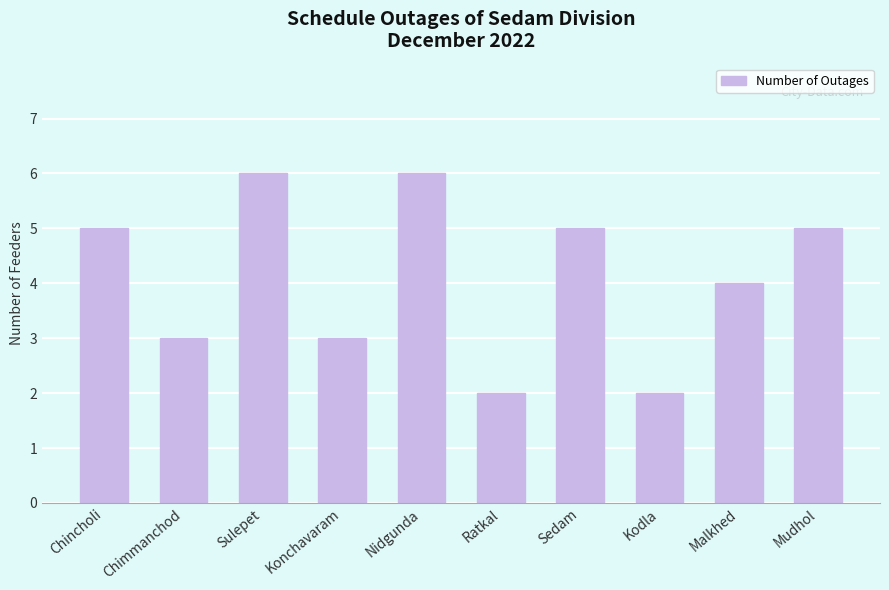

The value at Kodla is 1. True or false?

False